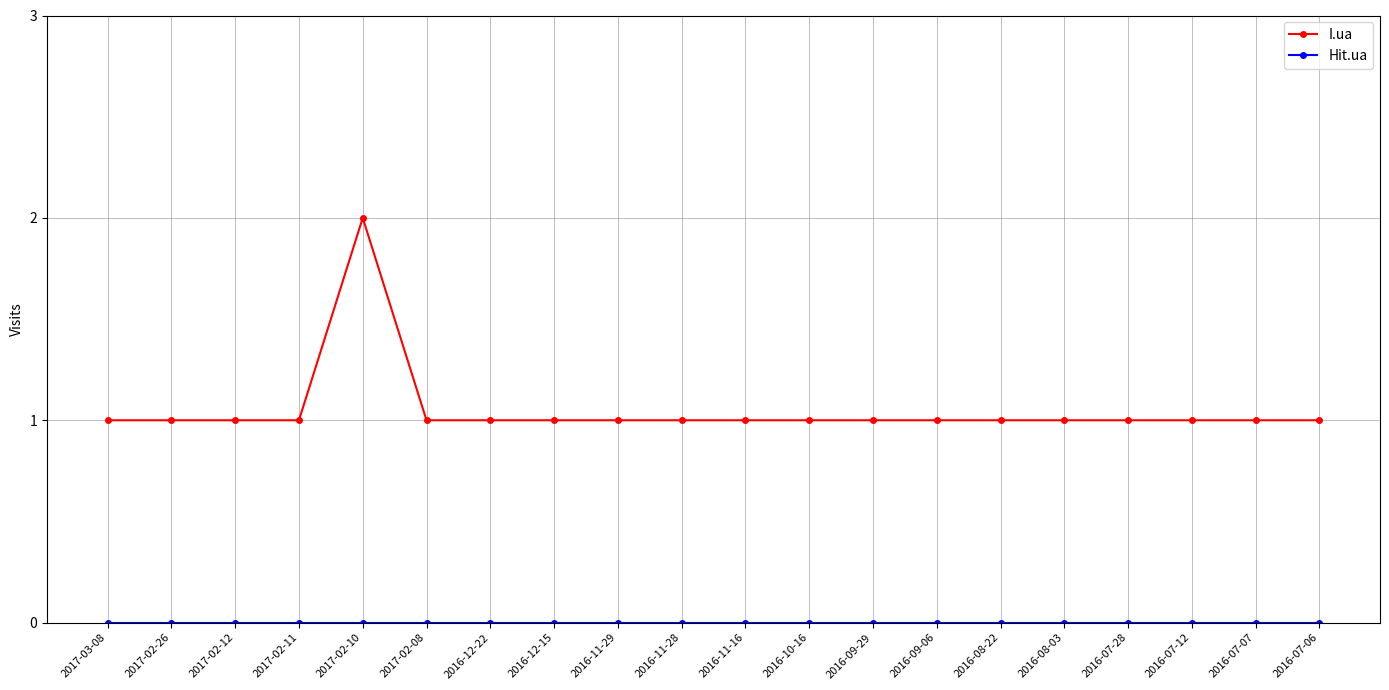

Which series has the widest spread of values?

I.ua